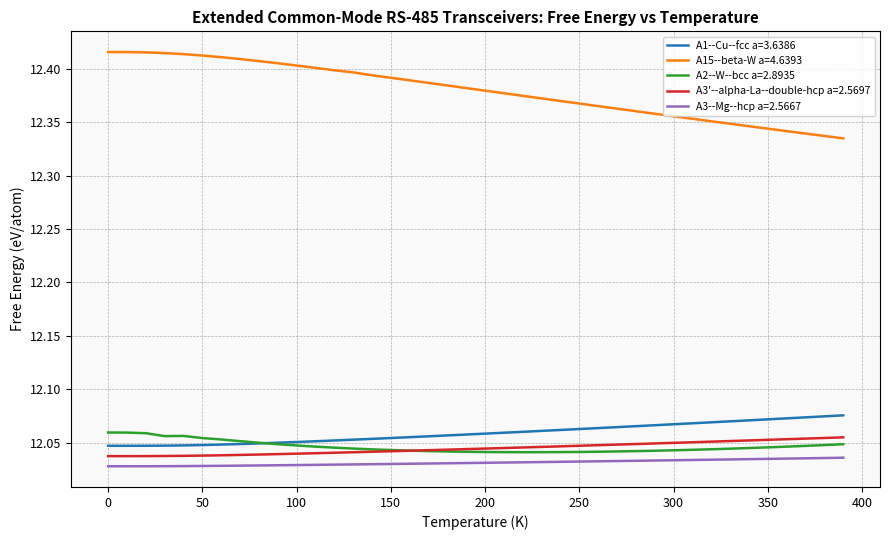

True or false: A3'--alpha-La--double-hcp a=2.5697 and A3--Mg--hcp a=2.5667 intersect in this chart.

False